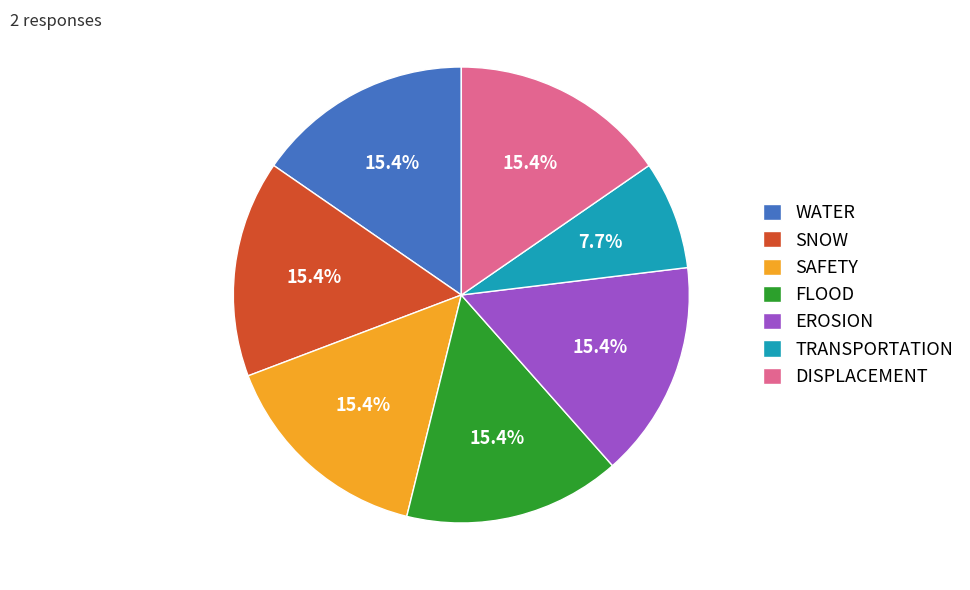

Does EROSION account for over 50% of the chart?

No